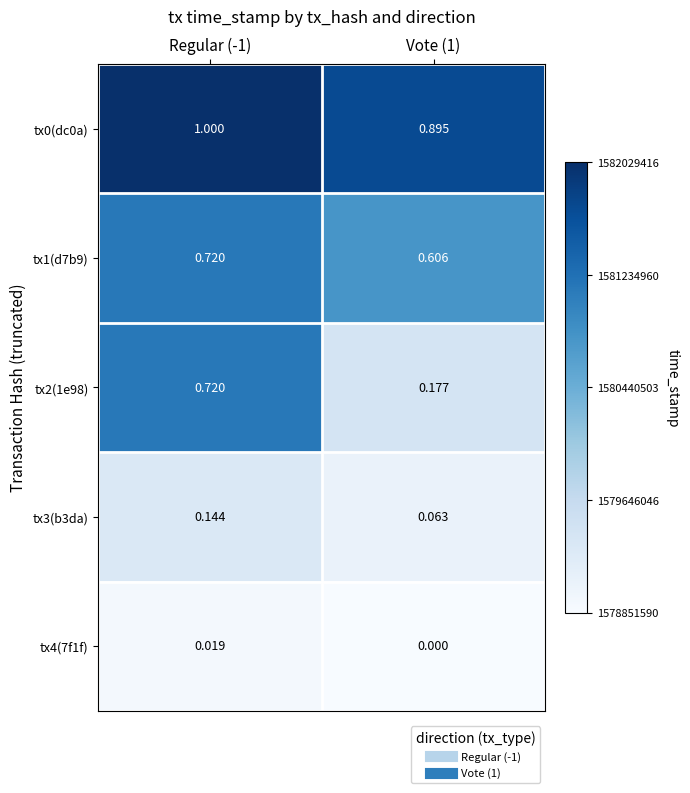

Is the value of tx0(dc0a) at Regular (-1) greater than the value of tx3(b3da) at Regular (-1)?

Yes